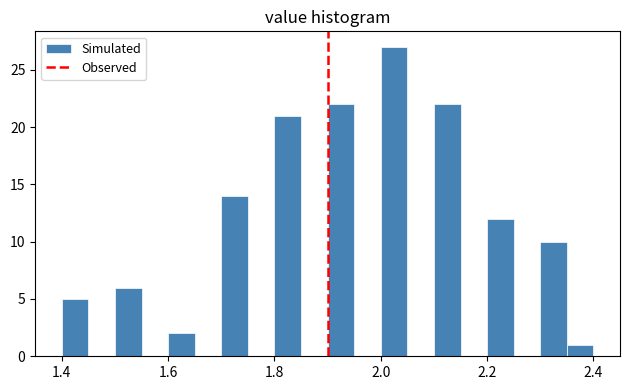

Around what value on the x-axis is the tallest bar? Give the approximate position of its centre, as read against the axis.

2.02